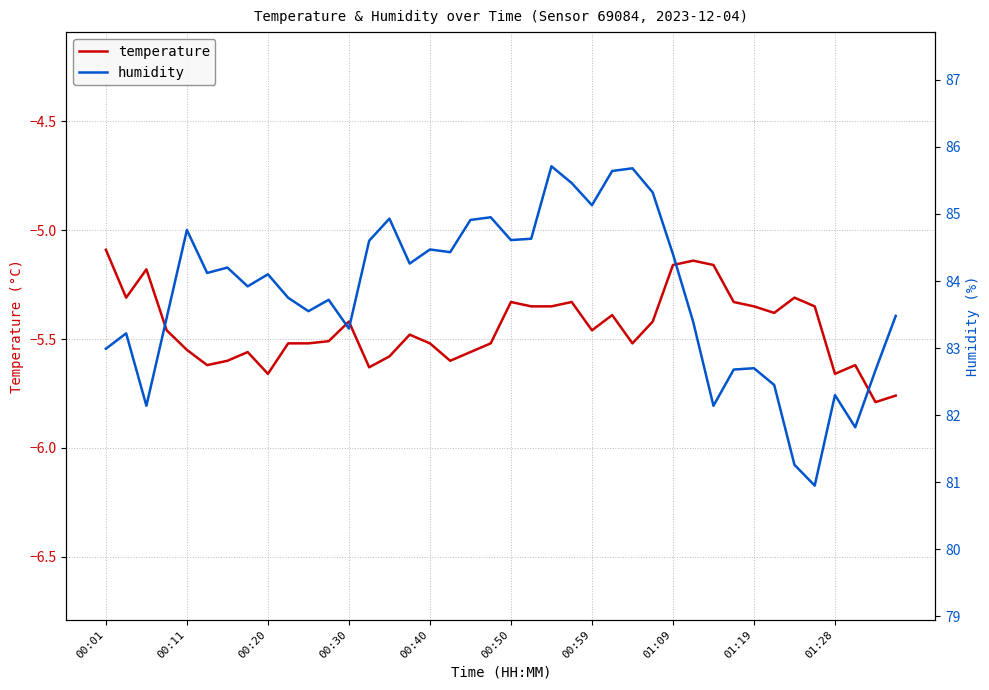

What is the approximate value of humidity at 38?

82.7